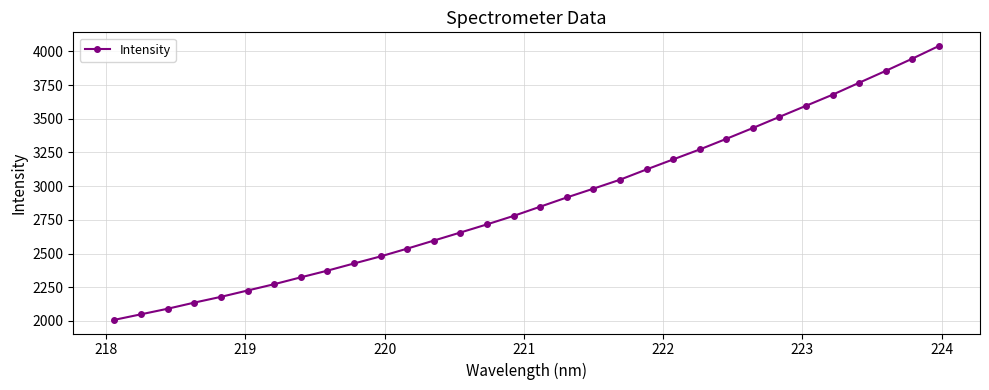

What is the average value?

2887.8